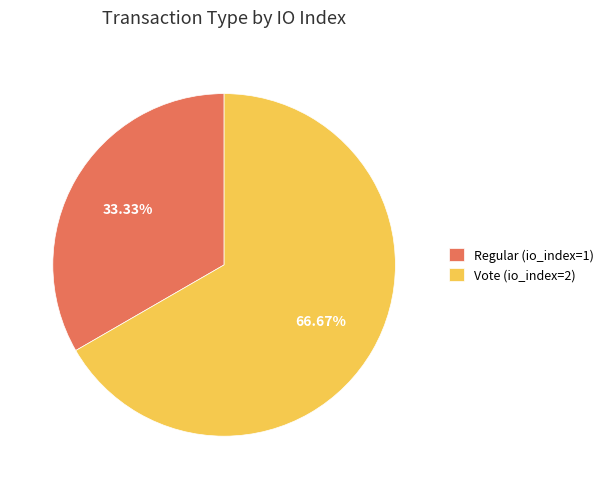

Which category has the biggest portion of the pie?

Vote (io_index=2)